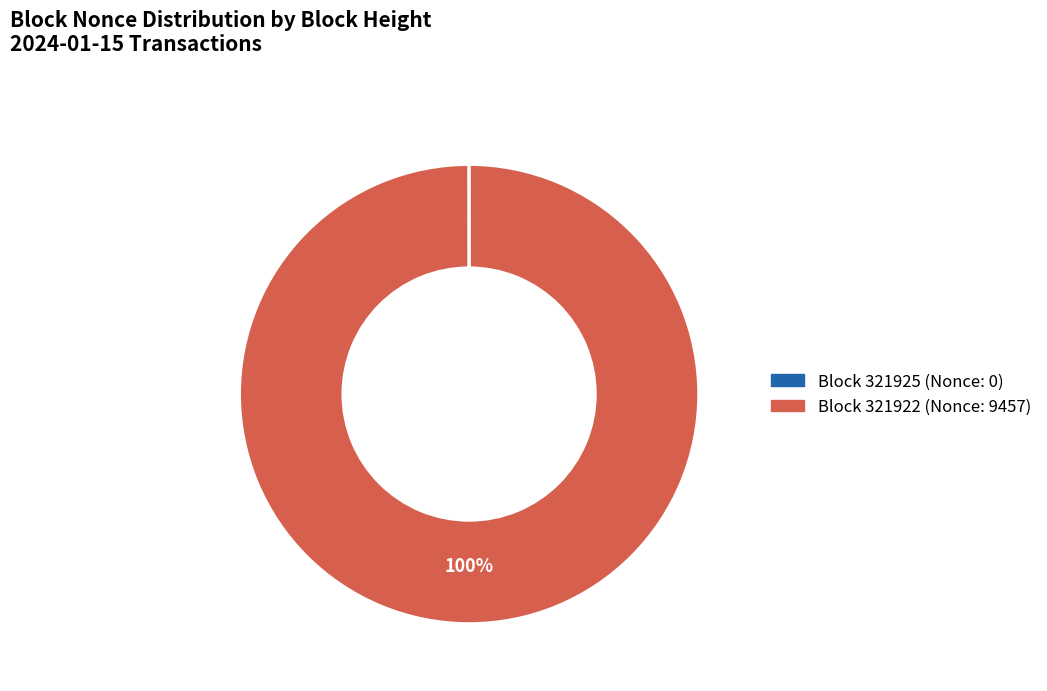

Is there a majority slice in this chart?

Yes